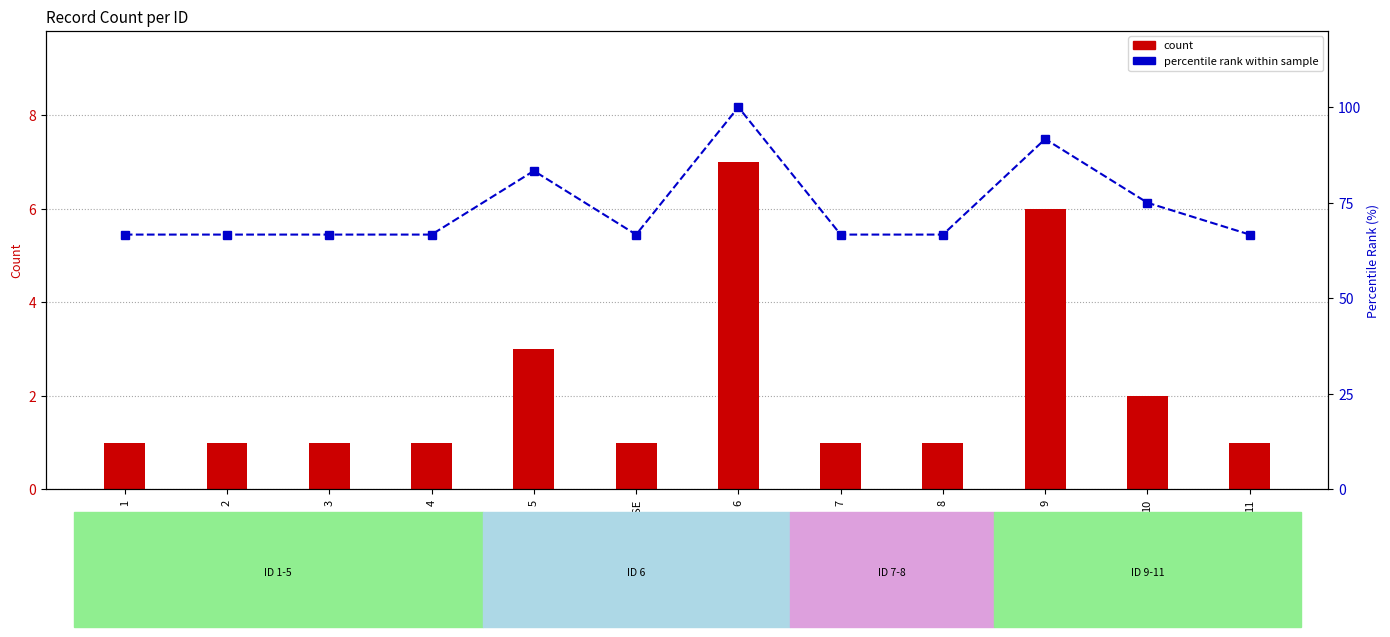

Rank the series by their average value, from lowest to highest.

count, percentile rank within sample